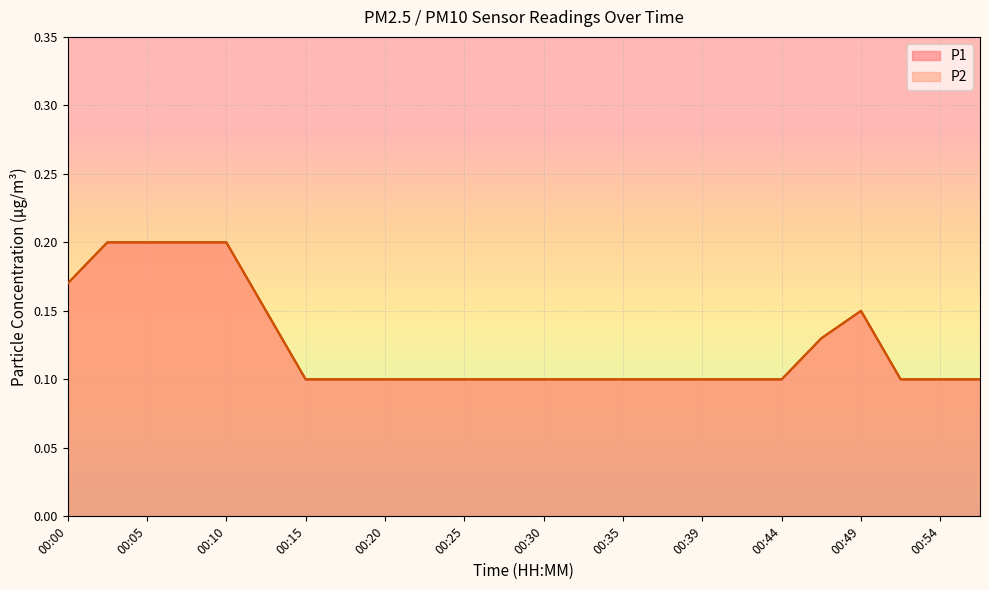

Is it true that P2 equals 0.2 at 00:54?

False